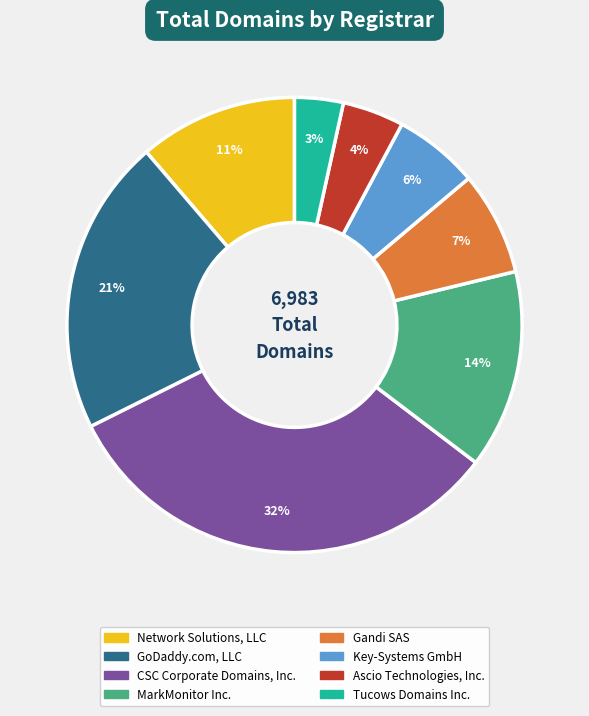

Which slice is the largest?

CSC Corporate Domains, Inc.